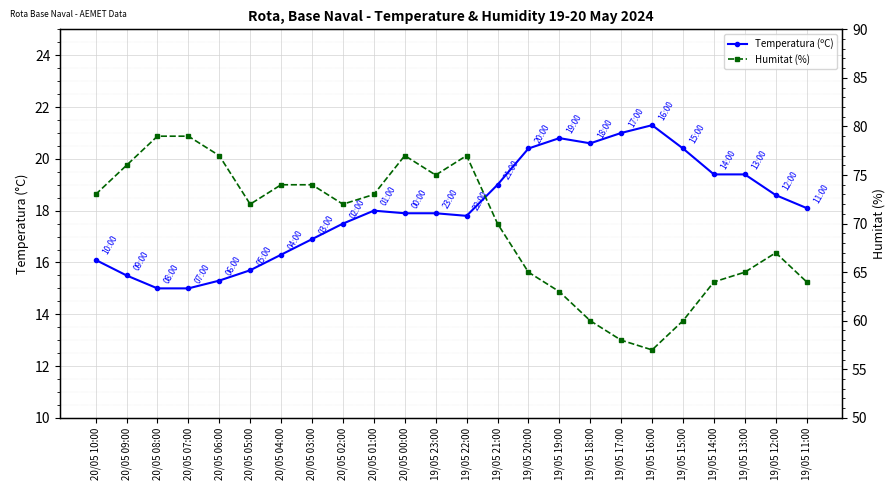

Does the chart display data point markers on the line(s)?

Yes